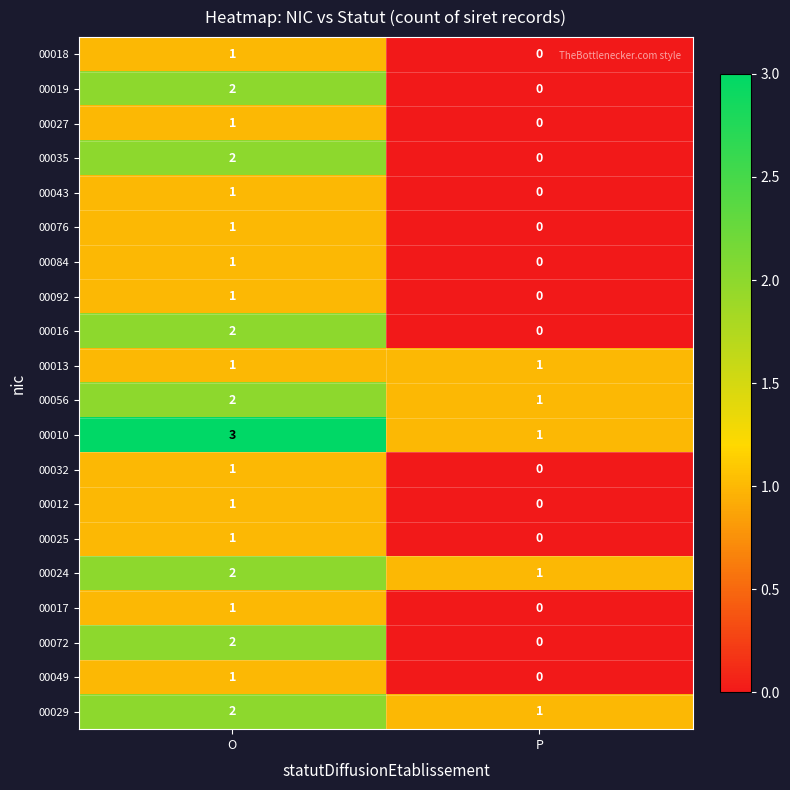

The 00092 series shows 0 at P. True or false?

True